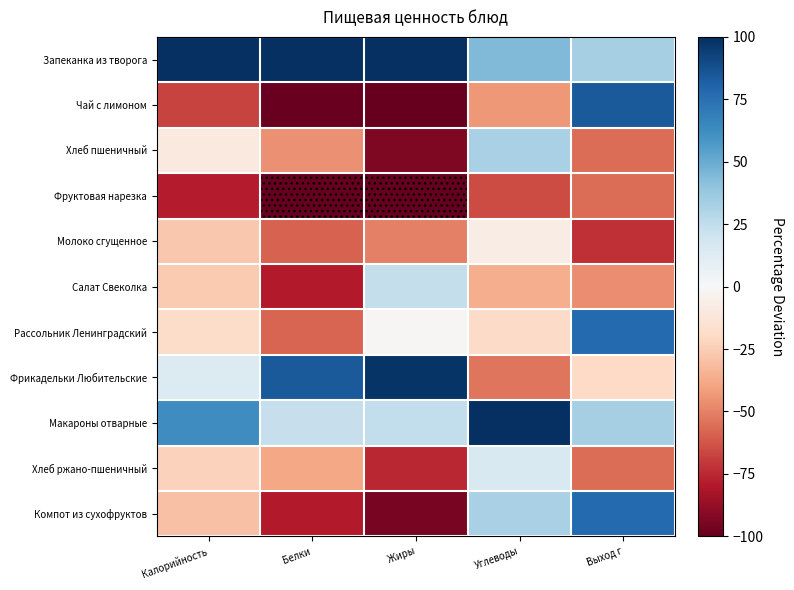

Reading left to right, what are all the values shown in this chart?

Запеканка из творога: Калорийность=100.0	Белки=100.0	Жиры=100.0	Углеводы=44.1	Выход г=33.4
Чай с лимоном: Калорийность=-67.7	Белки=-99.2	Жиры=-99.8	Углеводы=-43.4	Выход г=84.1
Хлеб пшеничный: Калорийность=-9.5	Белки=-46.0	Жиры=-93.6	Углеводы=32.6	Выход г=-55.5
Фруктовая нарезка: Калорийность=-78.2	Белки=-100.0	Жиры=-100.0	Углеводы=-65.4	Выход г=-55.5
Молоко сгущенное: Калорийность=-27.3	Белки=-59.1	Жиры=-50.6	Углеводы=-7.8	Выход г=-73.3
Салат Свеколка: Калорийность=-26.5	Белки=-79.5	Жиры=23.6	Углеводы=-36.6	Выход г=-46.6
Рассольник Ленинградский: Калорийность=-18.4	Белки=-57.8	Жиры=-1.1	Углеводы=-19.3	Выход г=77.8
Фрикадельки Любительские: Калорийность=13.9	Белки=84.2	Жиры=97.8	Углеводы=-53.9	Выход г=-20.0
Макароны отварные: Калорийность=62.3	Белки=22.8	Жиры=24.3	Углеводы=100.0	Выход г=33.4
Хлеб ржано-пшеничный: Калорийность=-23.3	Белки=-38.6	Жиры=-75.3	Углеводы=15.3	Выход г=-55.5
Компот из сухофруктов: Калорийность=-28.9	Белки=-79.5	Жиры=-95.1	Углеводы=32.6	Выход г=77.8